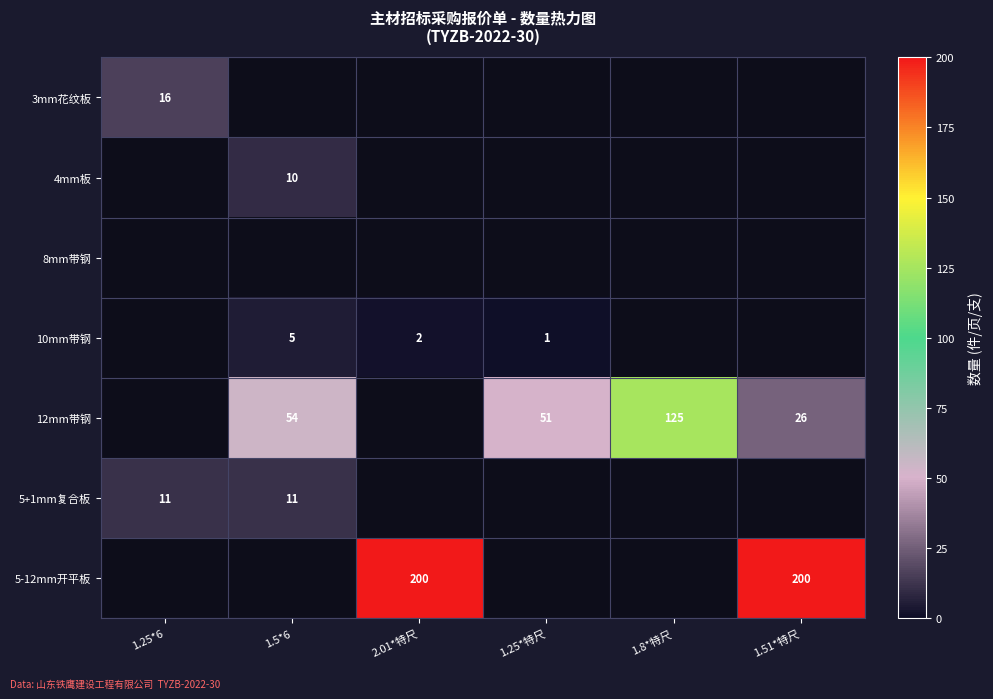

Is it true that 10mm带钢 equals 3 at 2.01*特尺?

False